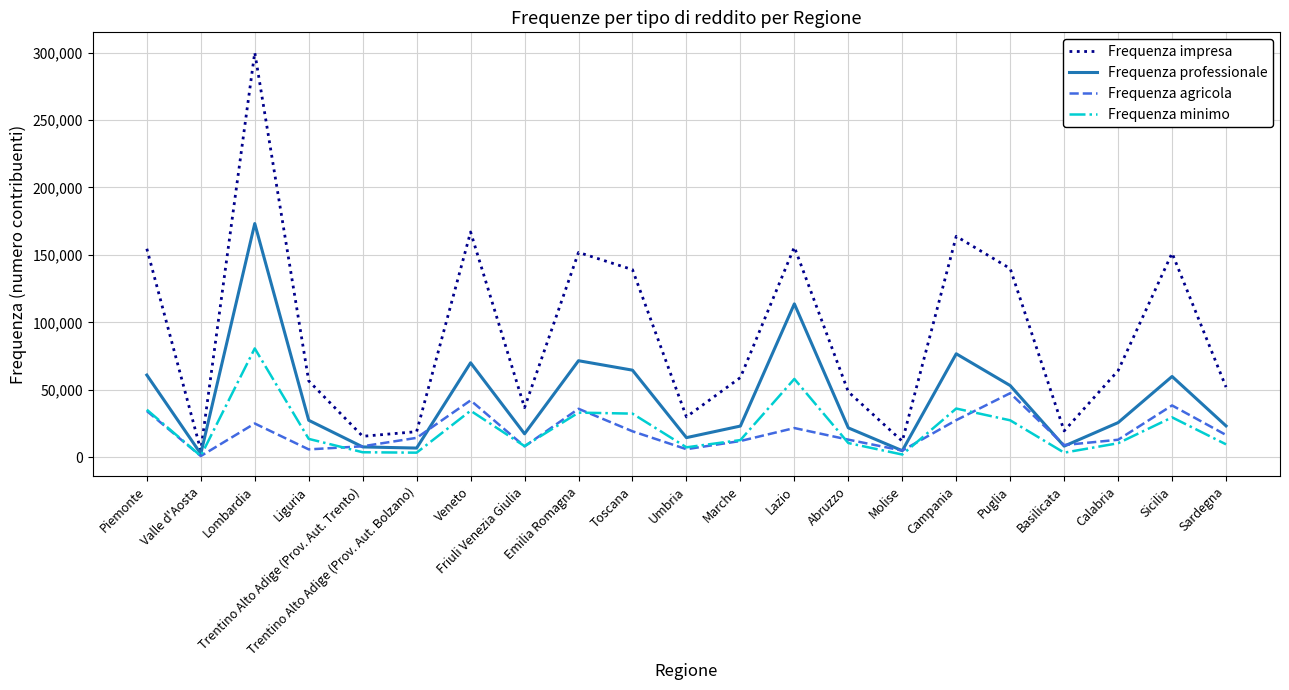

At which category is the sum across all series the highest?

Lombardia